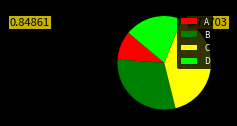

The D slice represents 5% of the pie. True or false?

False